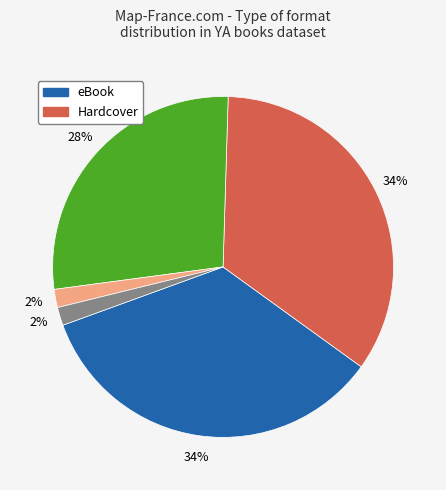

Is there any slice that represents more than half of the pie?

No